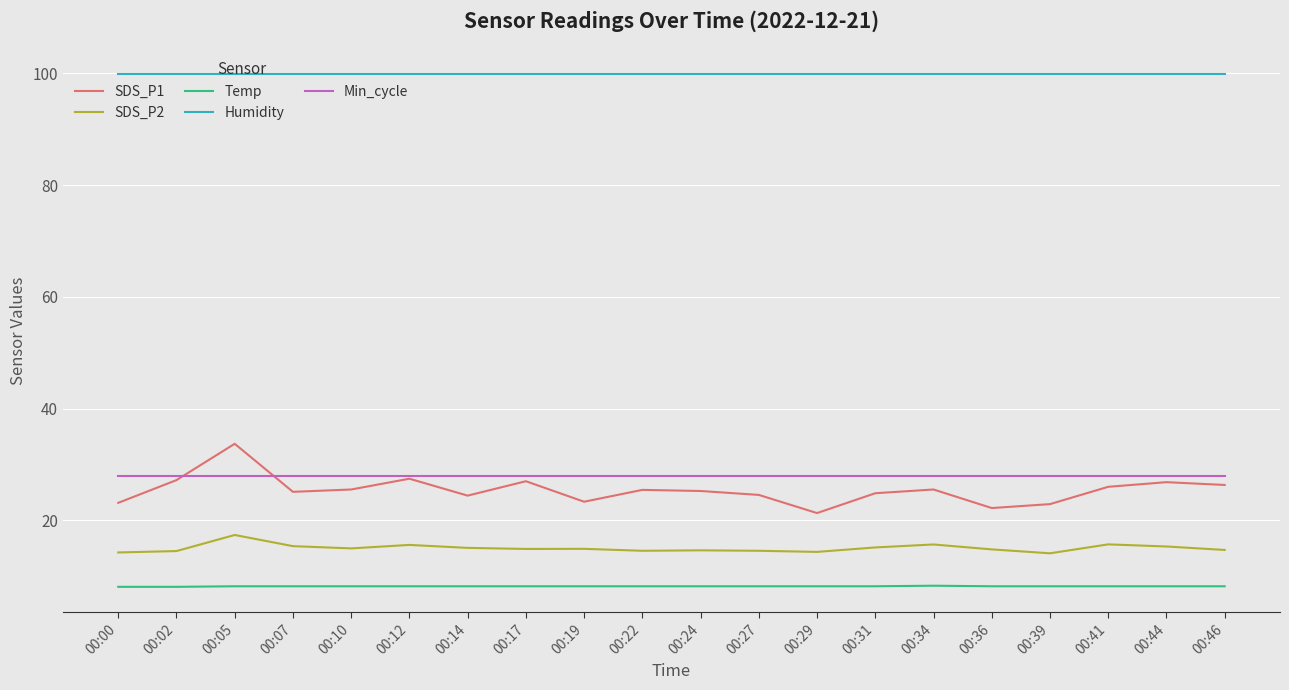

Does the chart have visible grid lines?

Yes